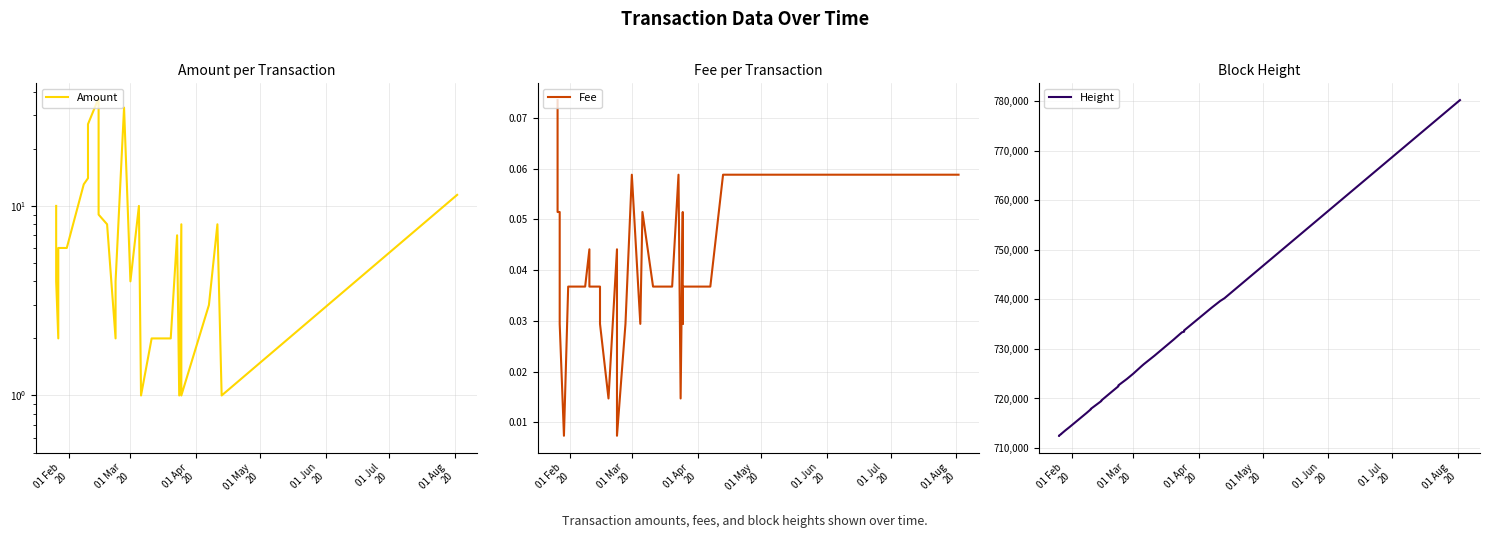

True or false: Height and Amount cross at least once.

False